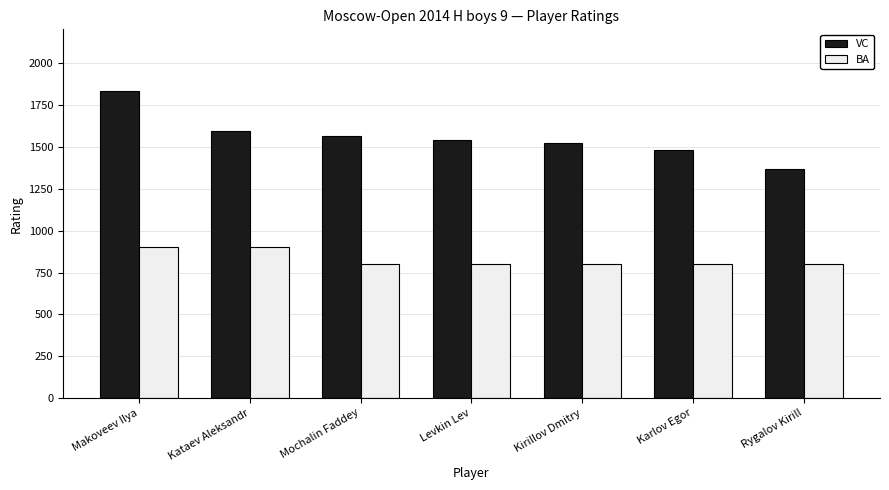

Rank the categories by VC value from highest to lowest.

Makoveev Ilya, Kataev Aleksandr, Mochalin Faddey, Levkin Lev, Kirillov Dmitry, Karlov Egor, Rygalov Kirill